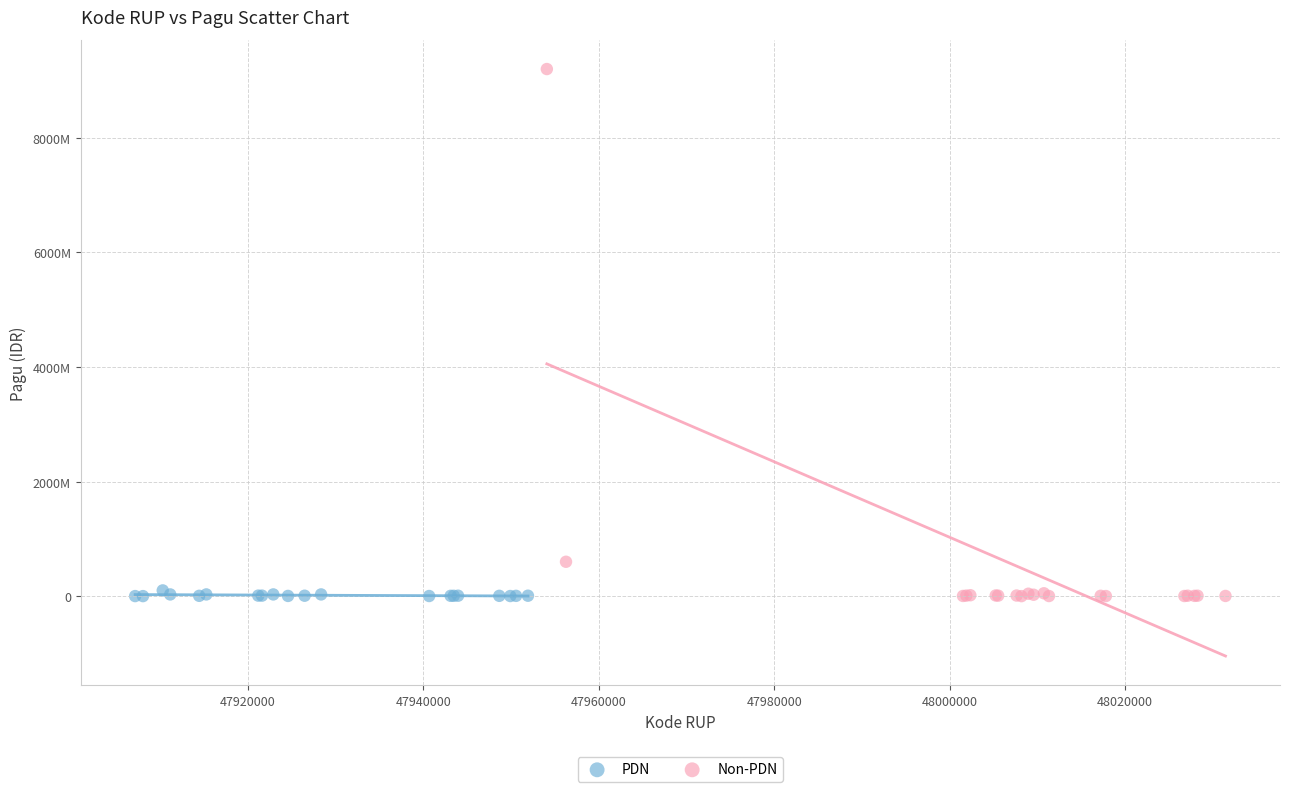

Which series reaches the maximum Y coordinate?

Non-PDN